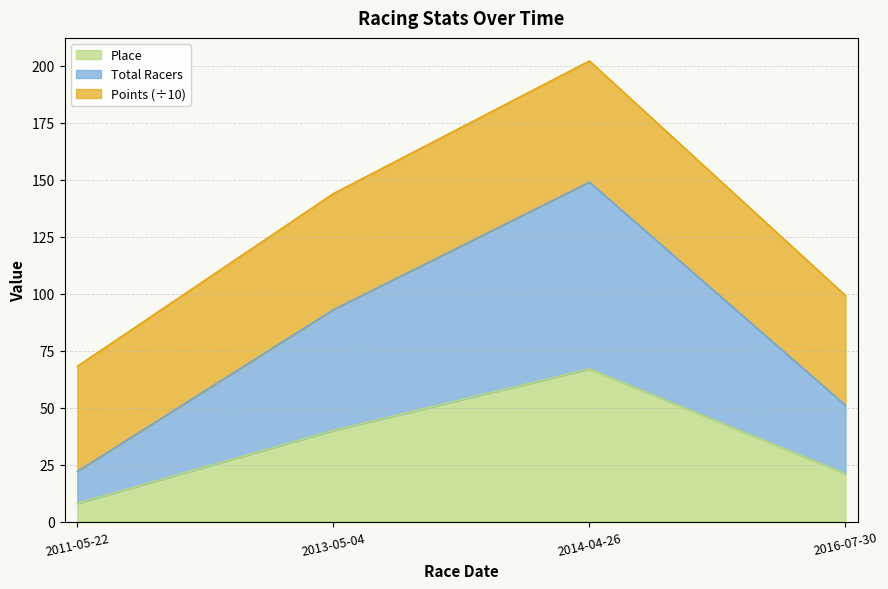

Where is Place nearest to the value 37?

2013-05-04